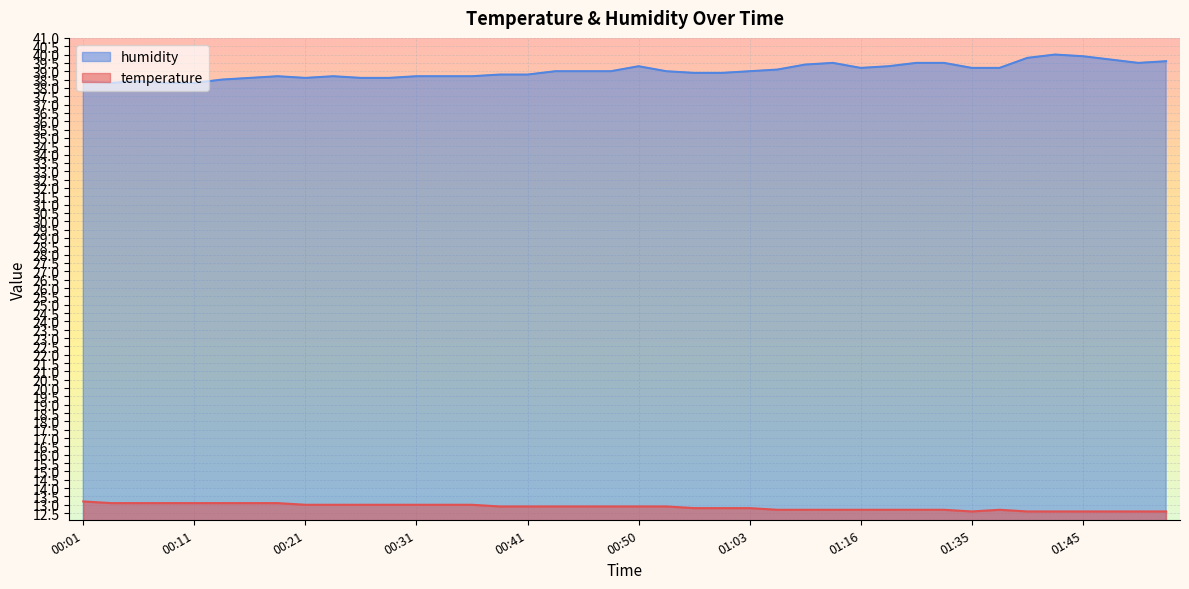

What is the total value across all series at 01:13?

52.2